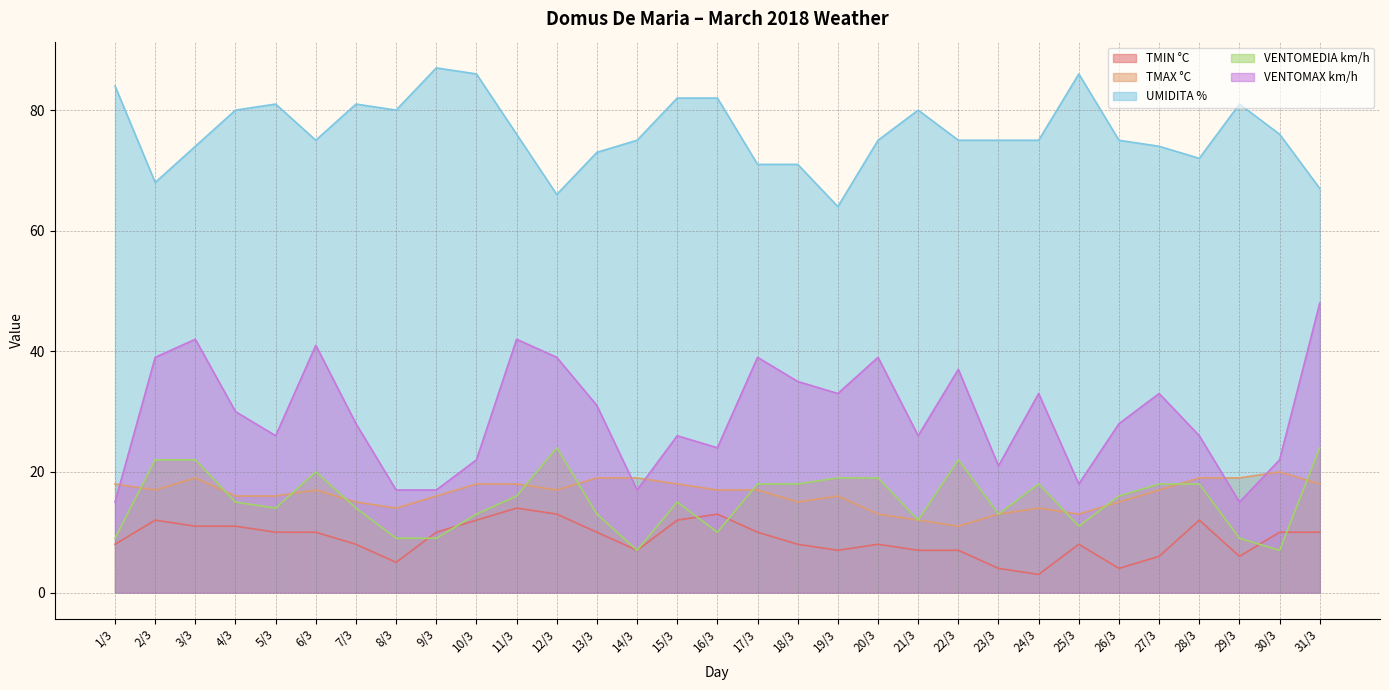

How many data points in VENTOMAX km/h are less than 28?

14